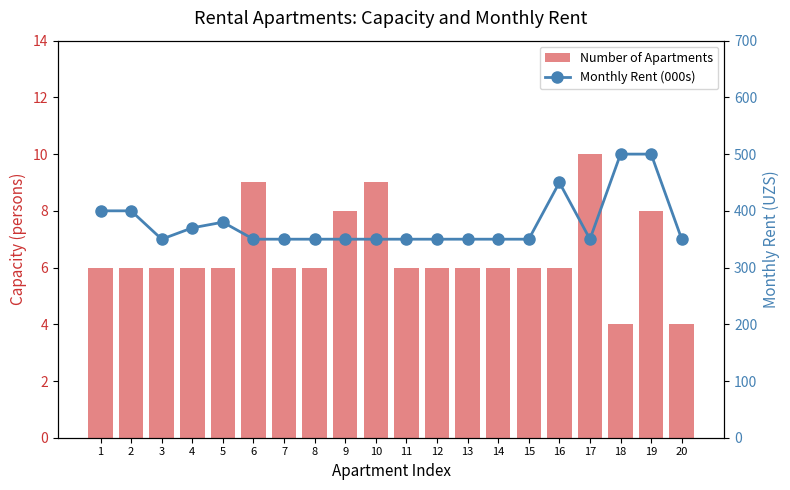

Which series has the widest spread of values?

Monthly Rent (000s)